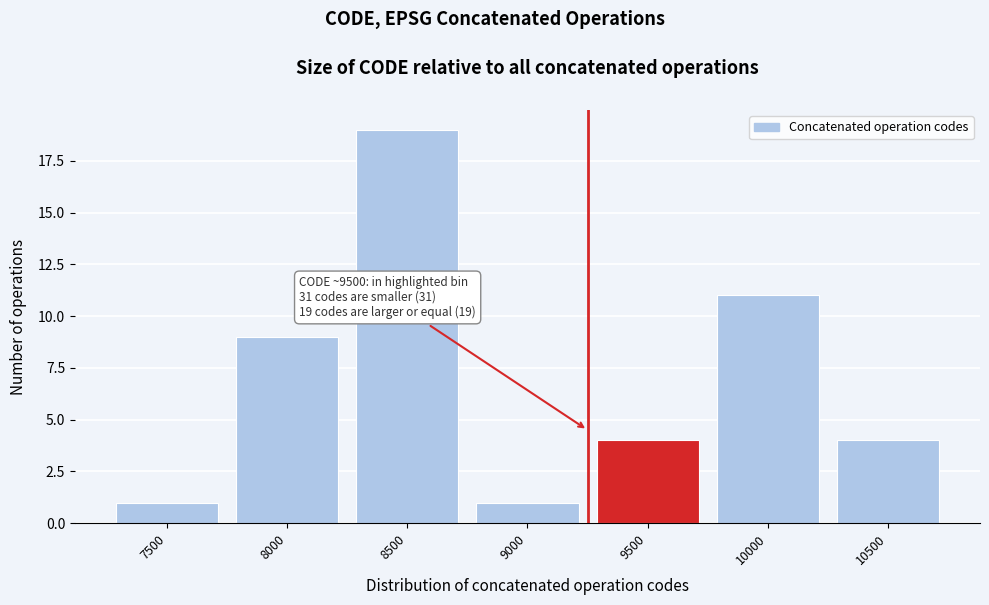

Reading left to right, list all the values displayed in this chart.

1	9	19	1	4	11	4